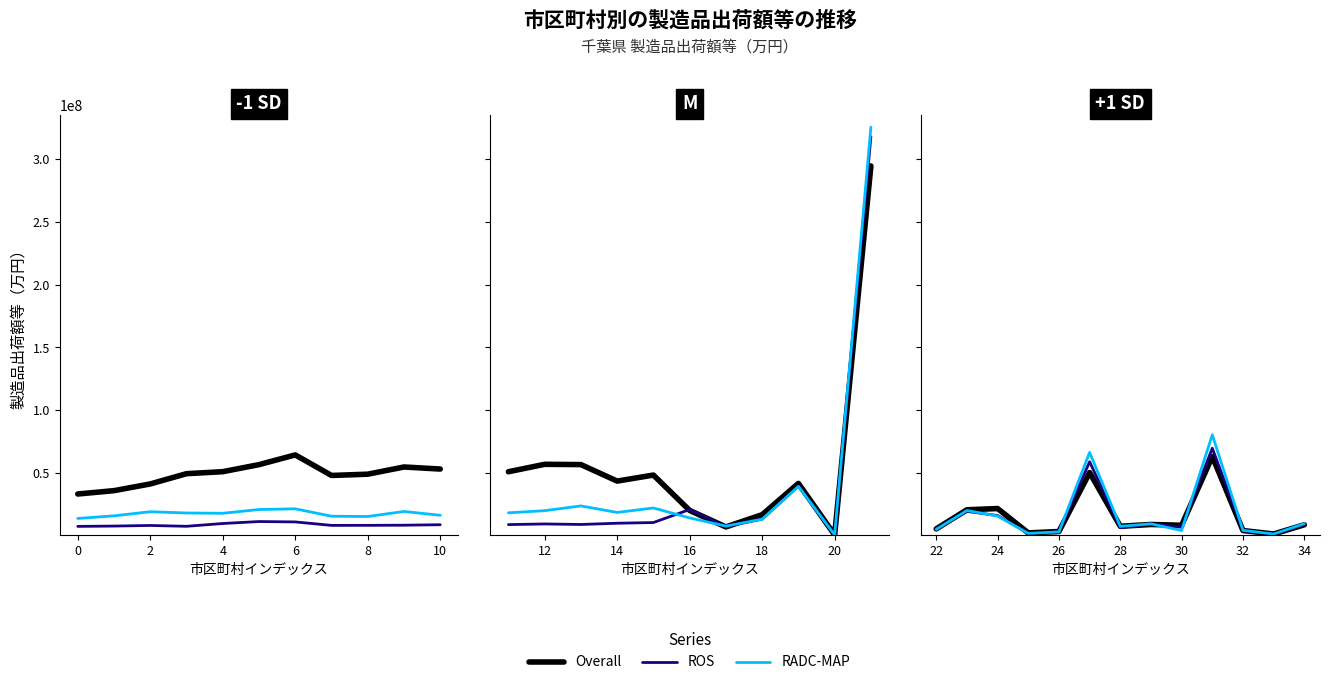

What is the difference between the maximum and minimum values in the RADC-MAP series?

79069610